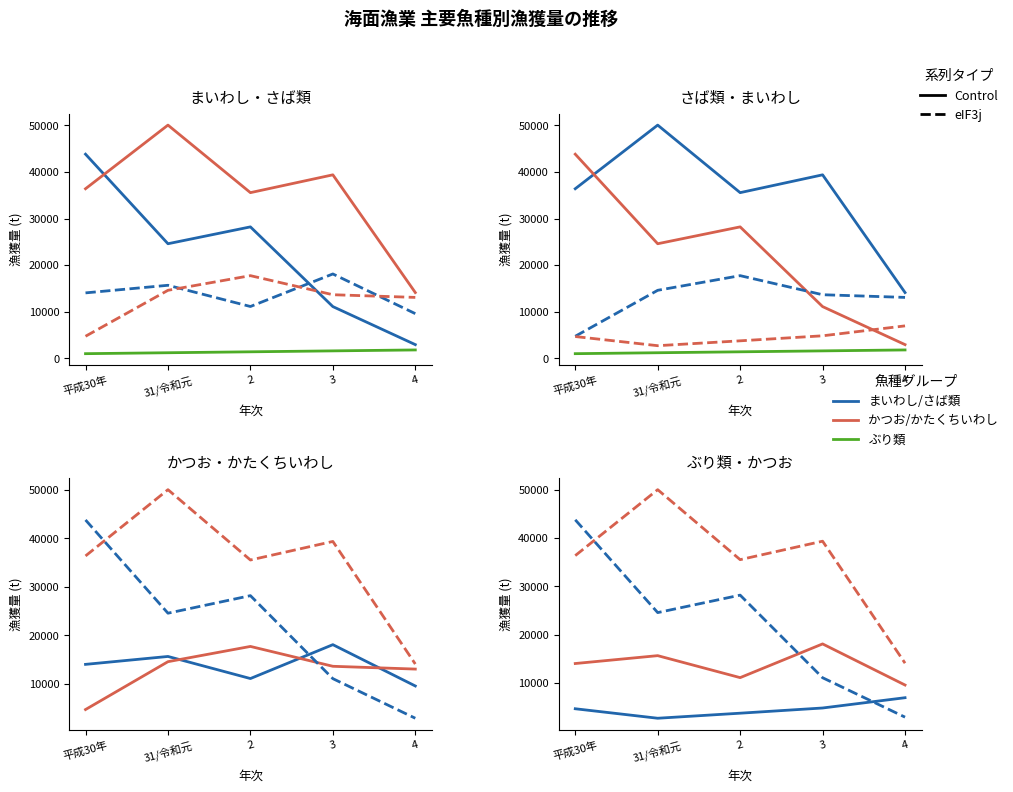

Which series has the largest total across all categories?

さば類